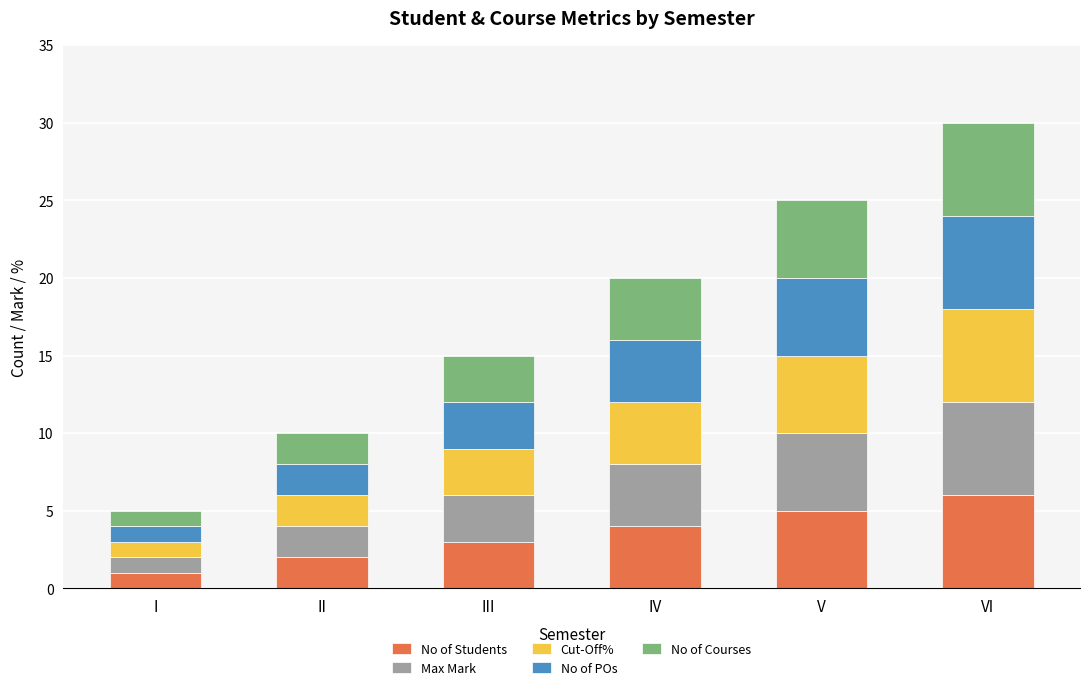

Which category has the lowest value in the No of Students series?

I